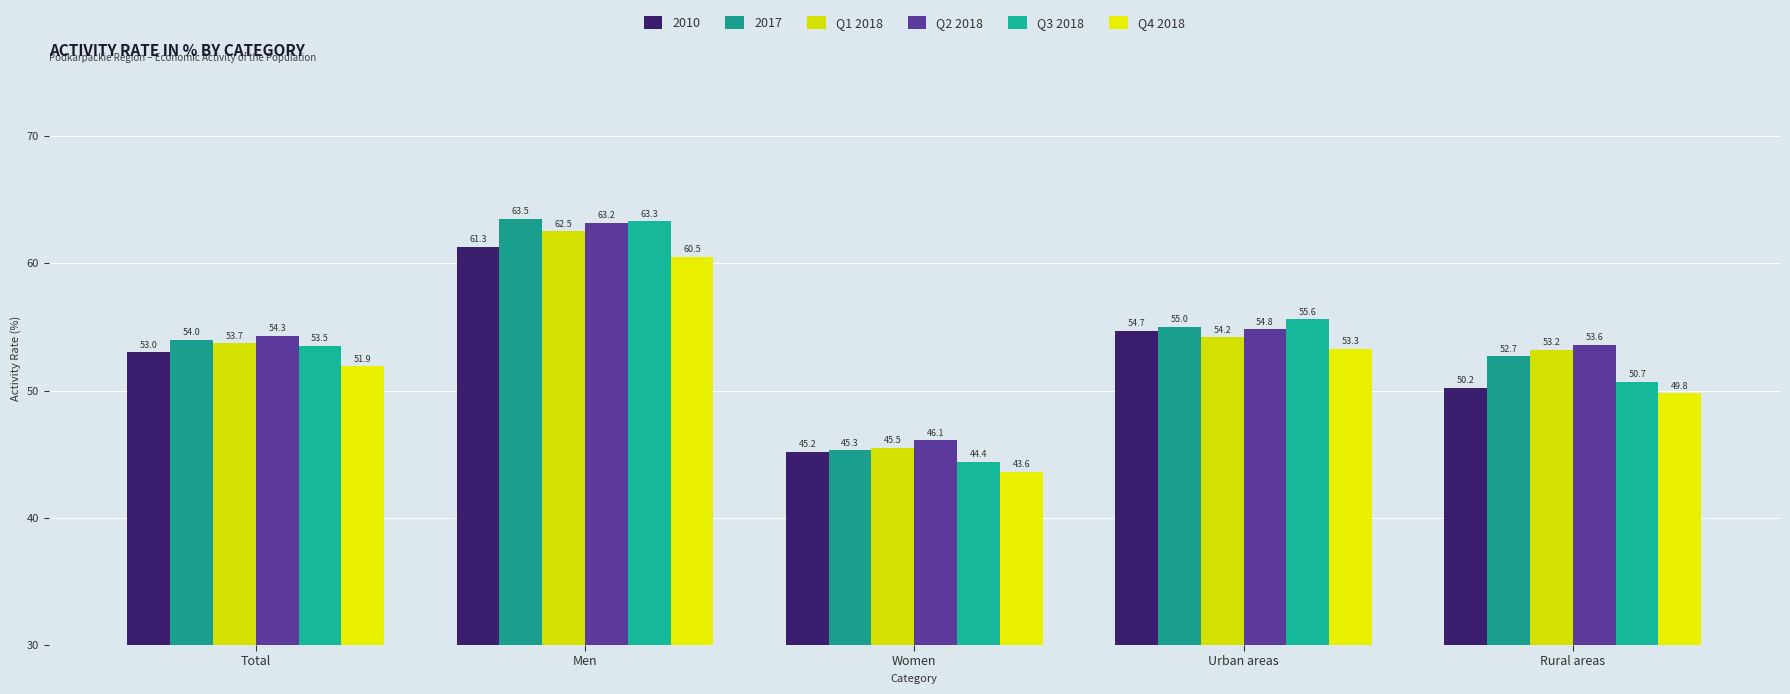

What is the difference between the maximum and minimum values in the Q4 2018 series?

16.9